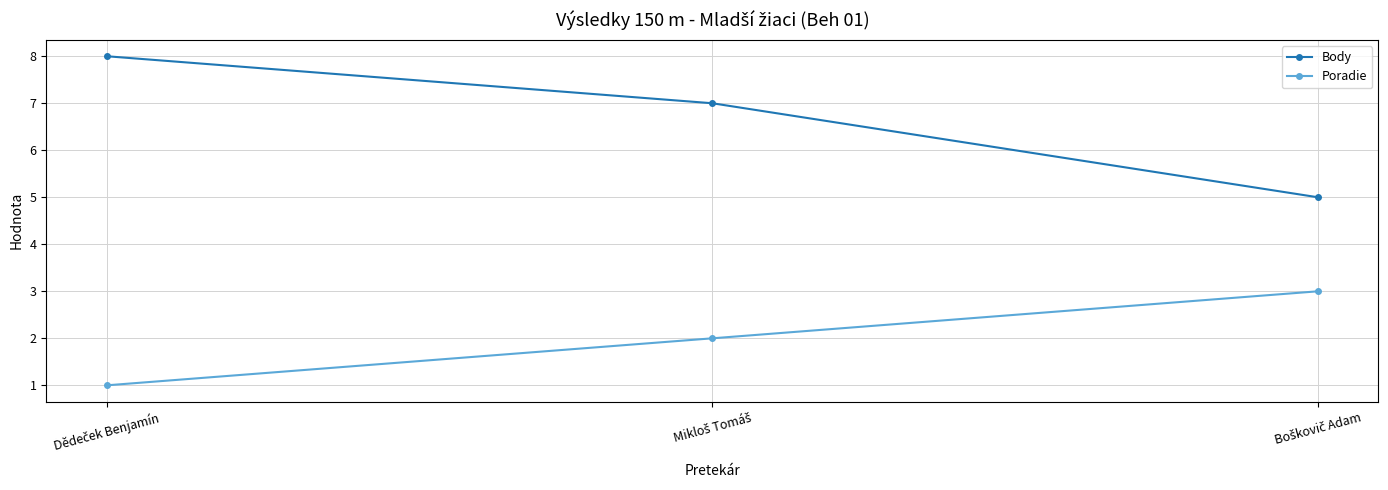

What is the smallest value displayed?

1